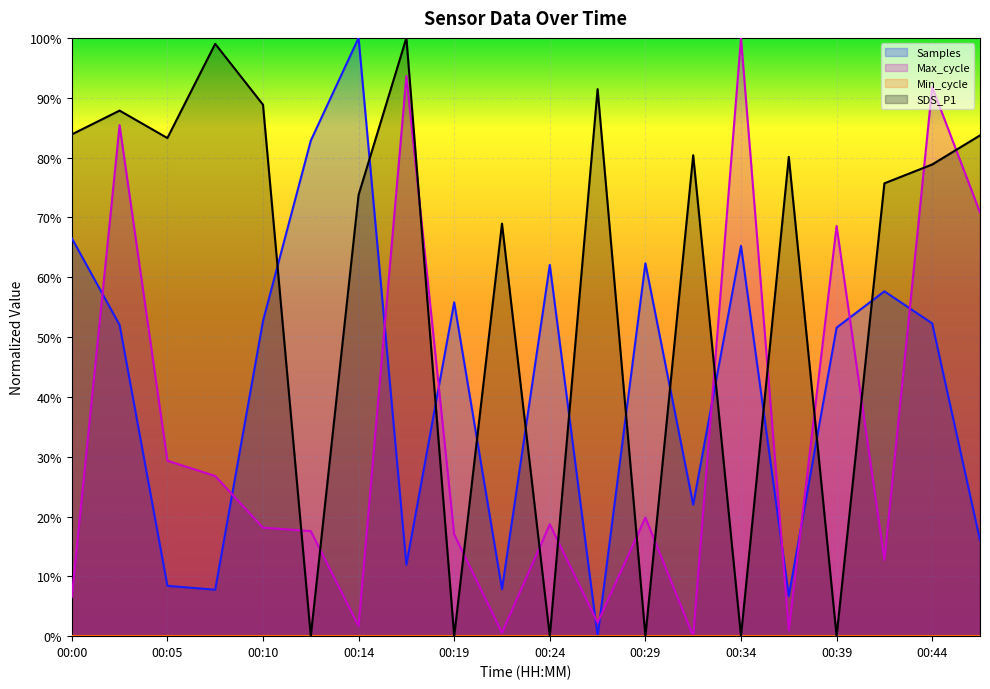

Which series changed the most between 00:07 and 00:44?

Max_cycle